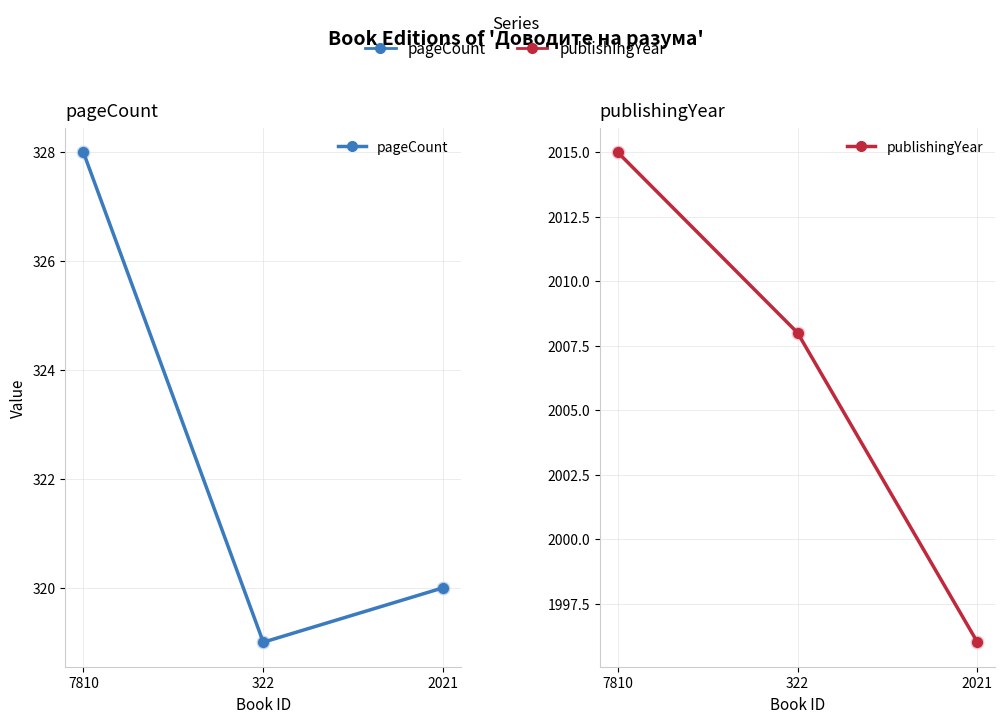

Is the value of pageCount at 322 greater than the value of publishingYear at 7810?

No